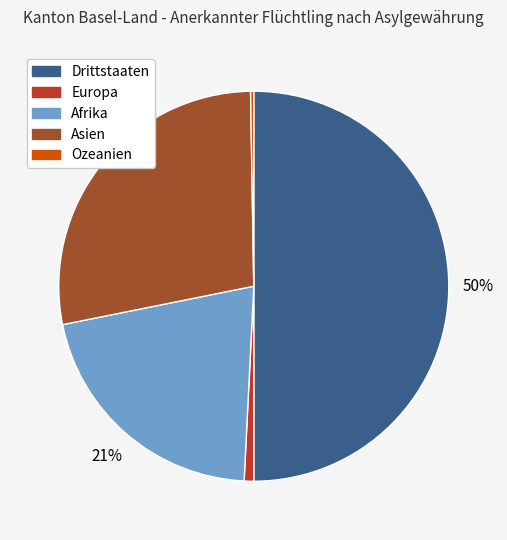

To the nearest percent, what is the difference between the largest and smallest slice percentages?

50%